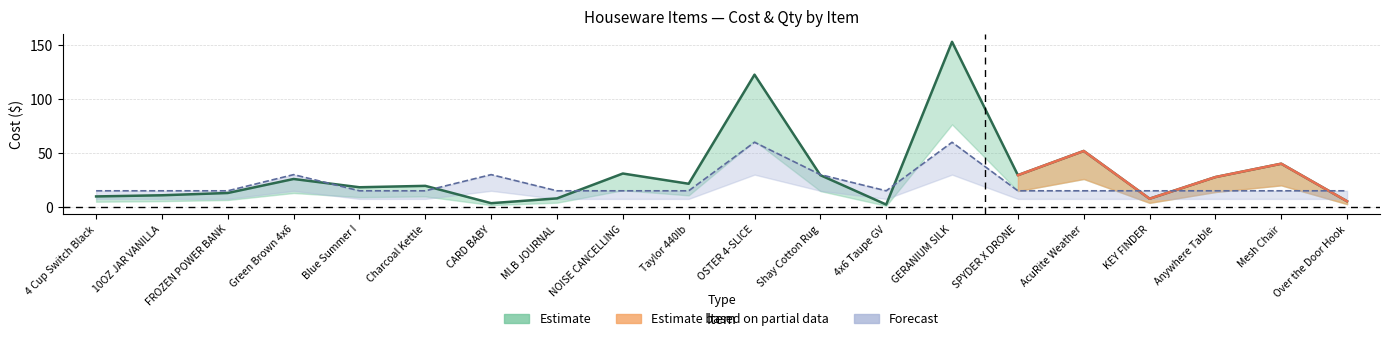

How many times do Cost_lower and Qty_upper cross each other?

2